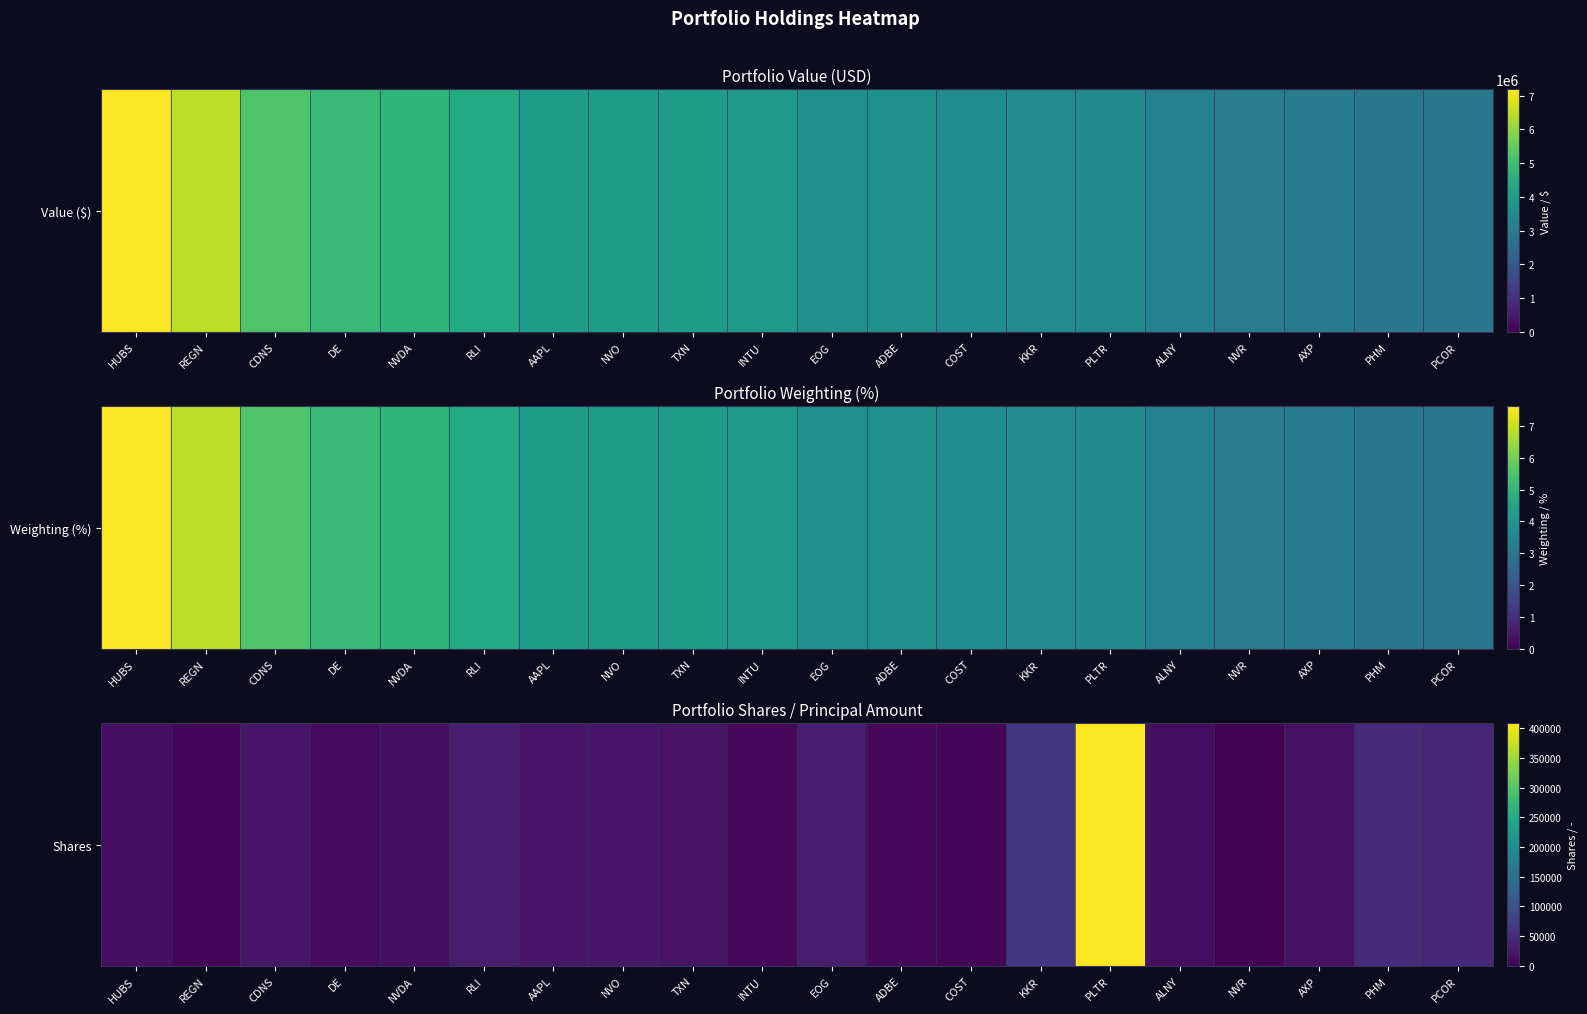

Is it true that the value at INTU is 4248?

False